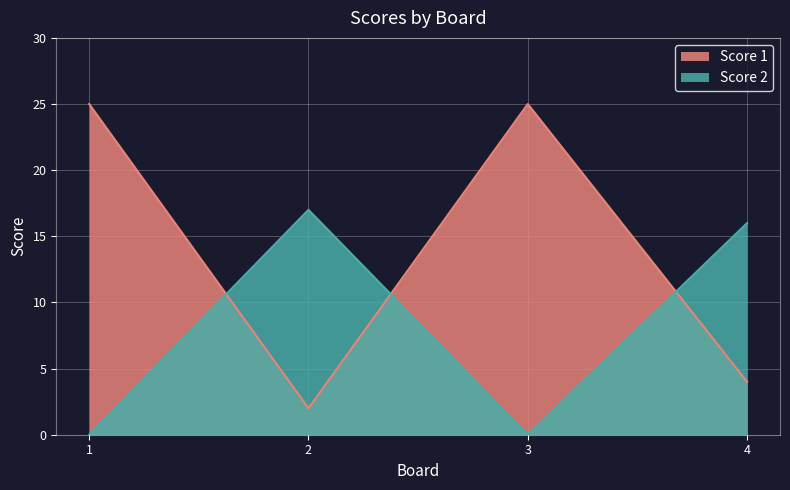

List the series in order of their peak value, highest first.

Score 1, Score 2